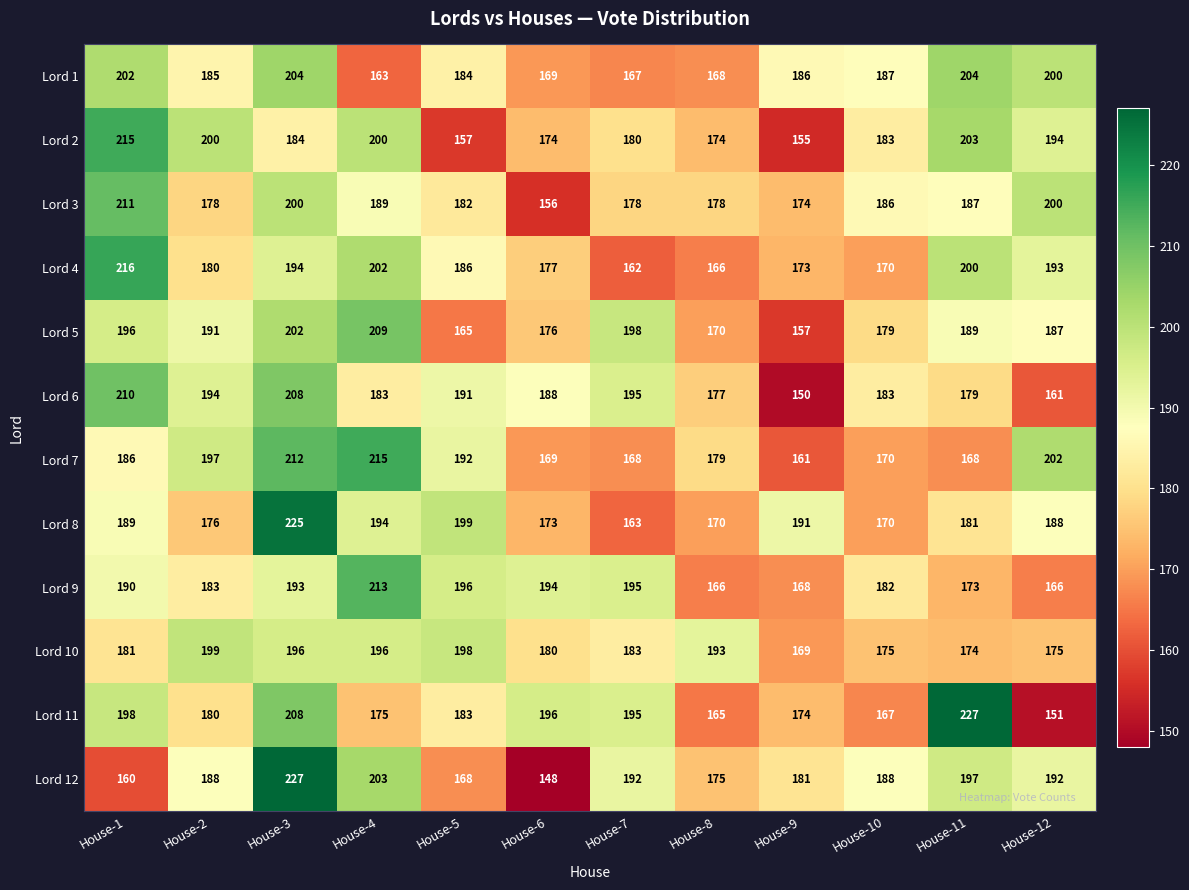

At which label is Lord 2 closest to 185?

House-3